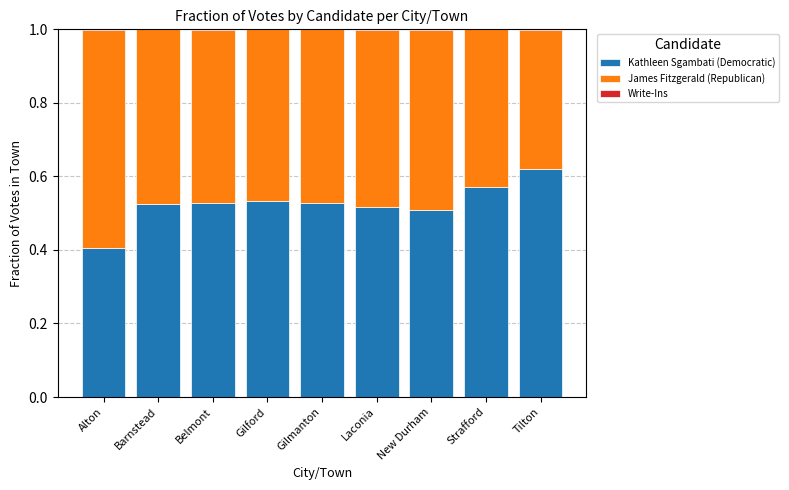

At which label does Kathleen Sgambati (Democratic) reach its peak?

Tilton